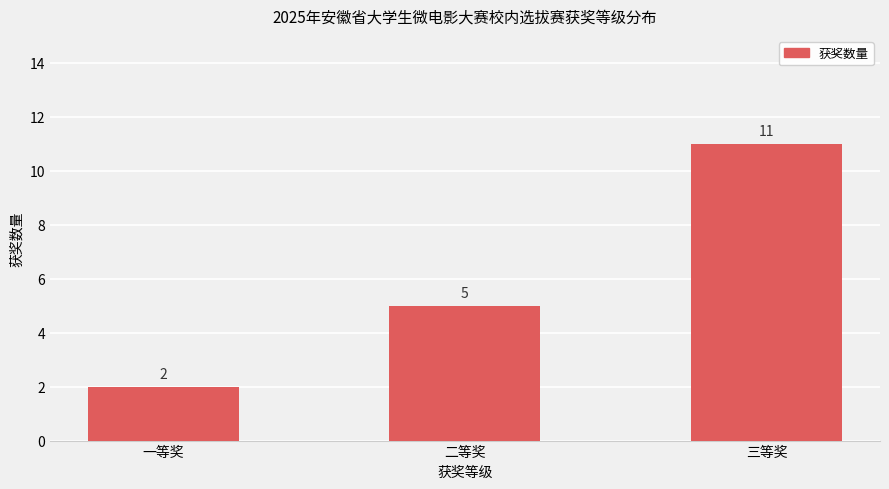

At which label is the value closest to 6?

二等奖